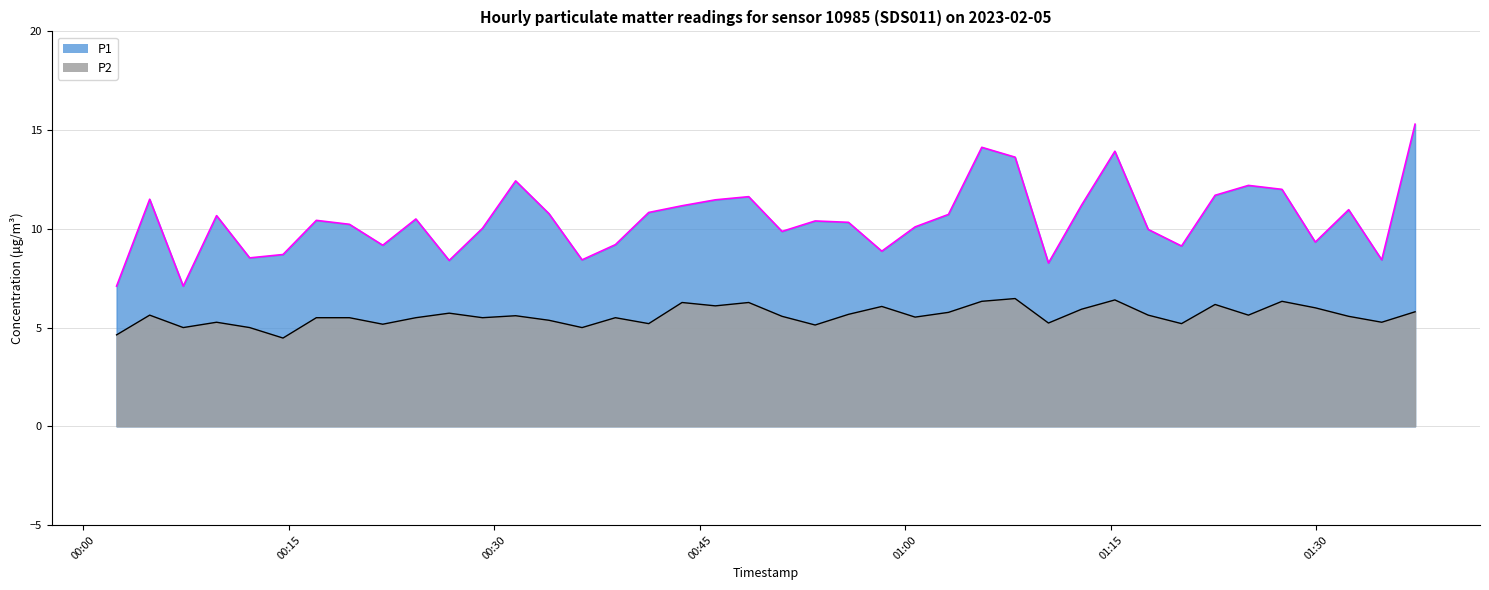

Is it true that P2 equals 8.7 at 2023-02-05T00:07:17?

False